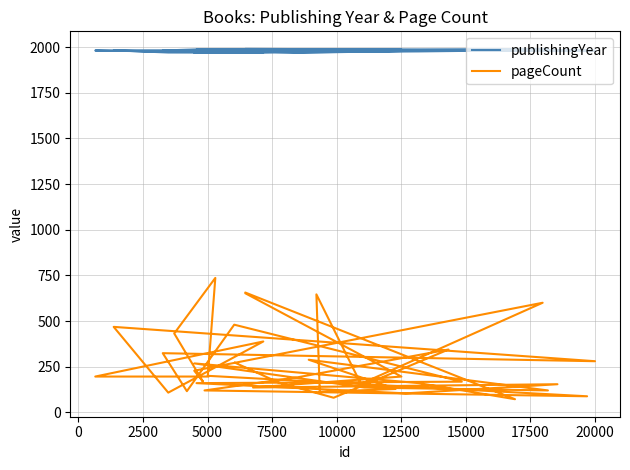

What is the sum of all pageCount values?

10492